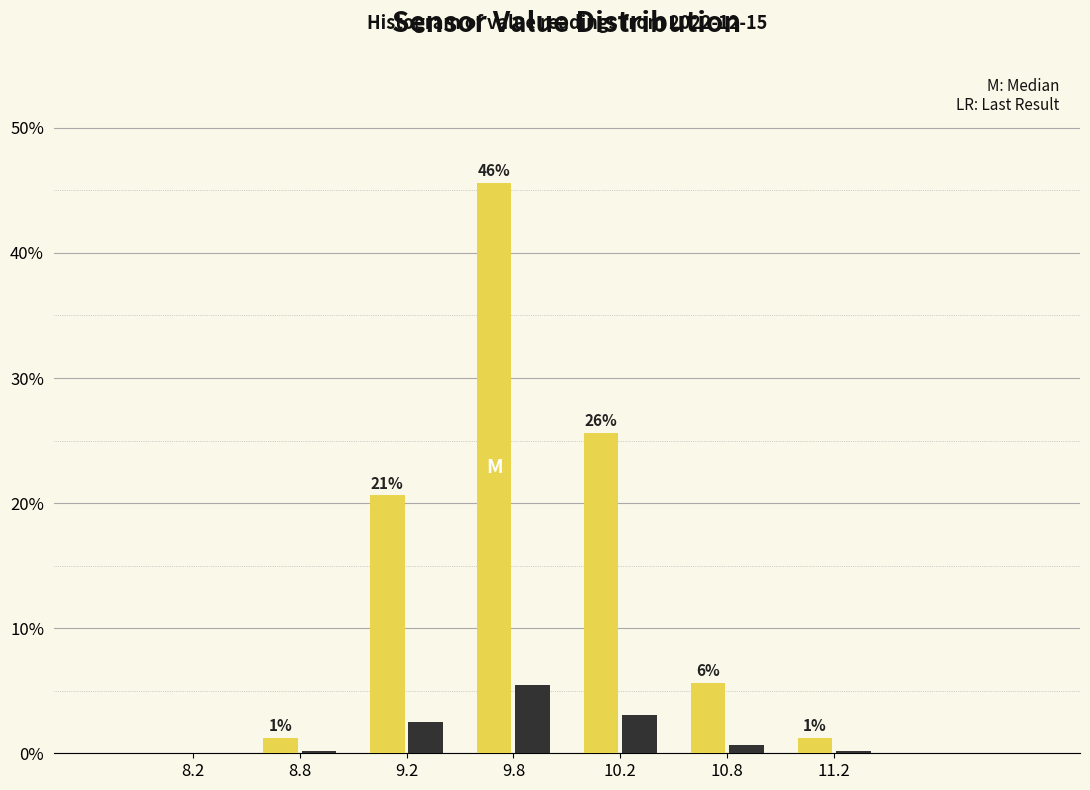

What is the total value across all series at 9.8?

51.1